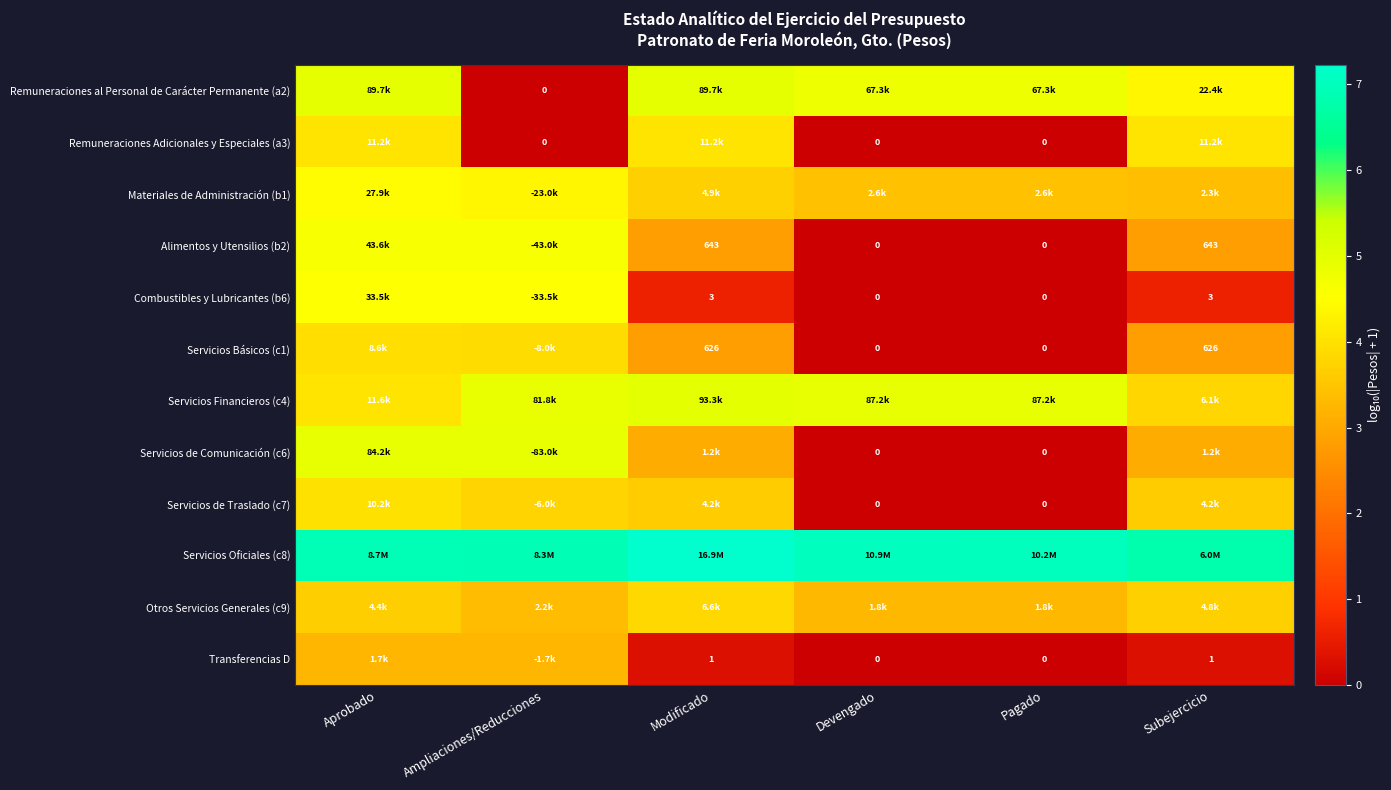

What value does the Servicios Básicos (c1) series have at Modificado?

2.8